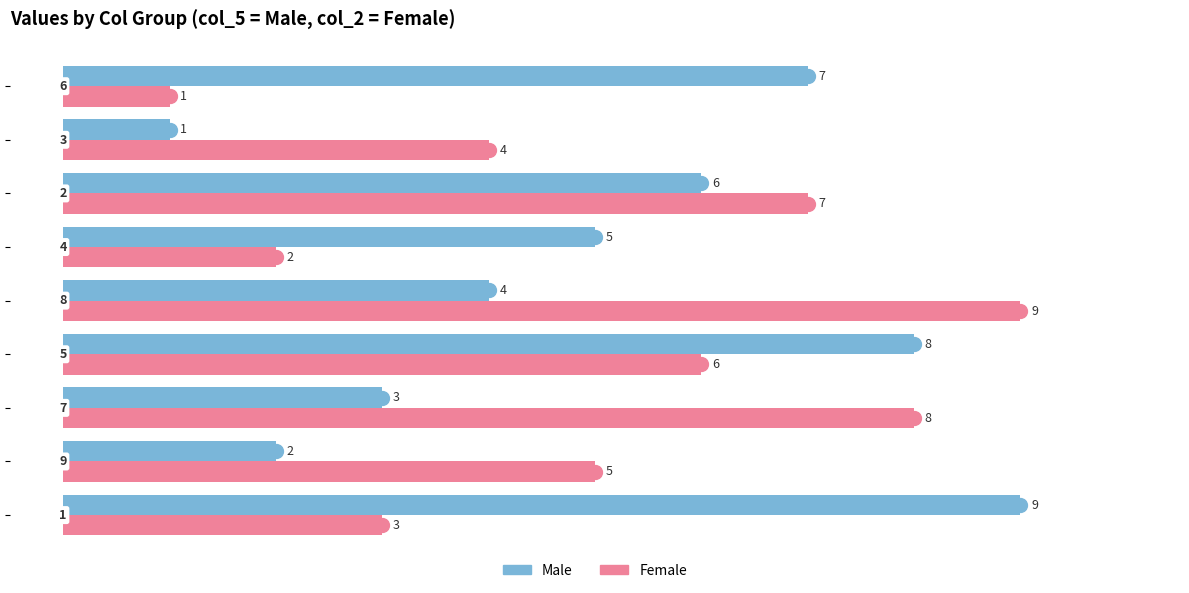

What is the difference between the second highest and second lowest values in the Female series?

6